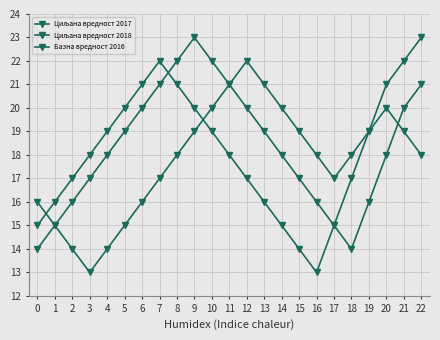

Does the chart have visible grid lines?

Yes